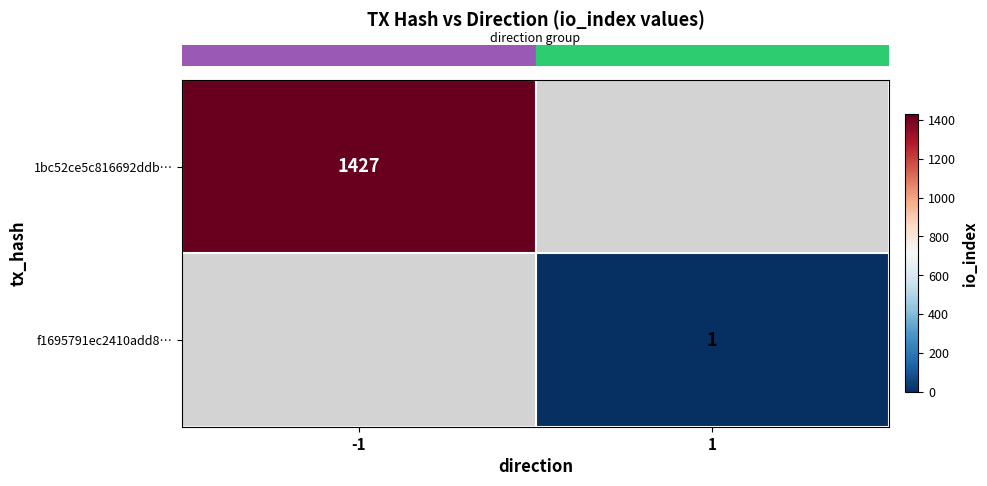

List the labels in order of row_0 value, smallest first.

-1, 1